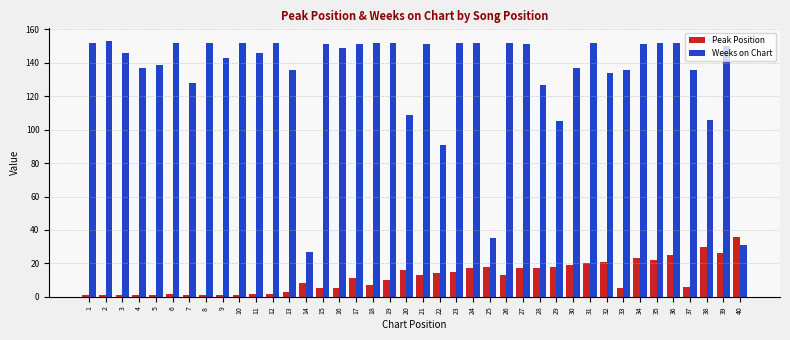

What is the maximum value shown in the chart?

153